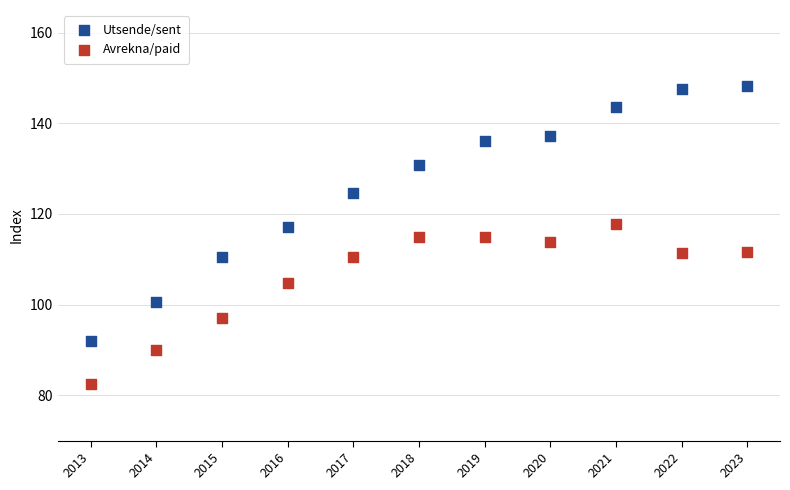

Which series has the largest Y range (max minus min)?

Utsende/sent